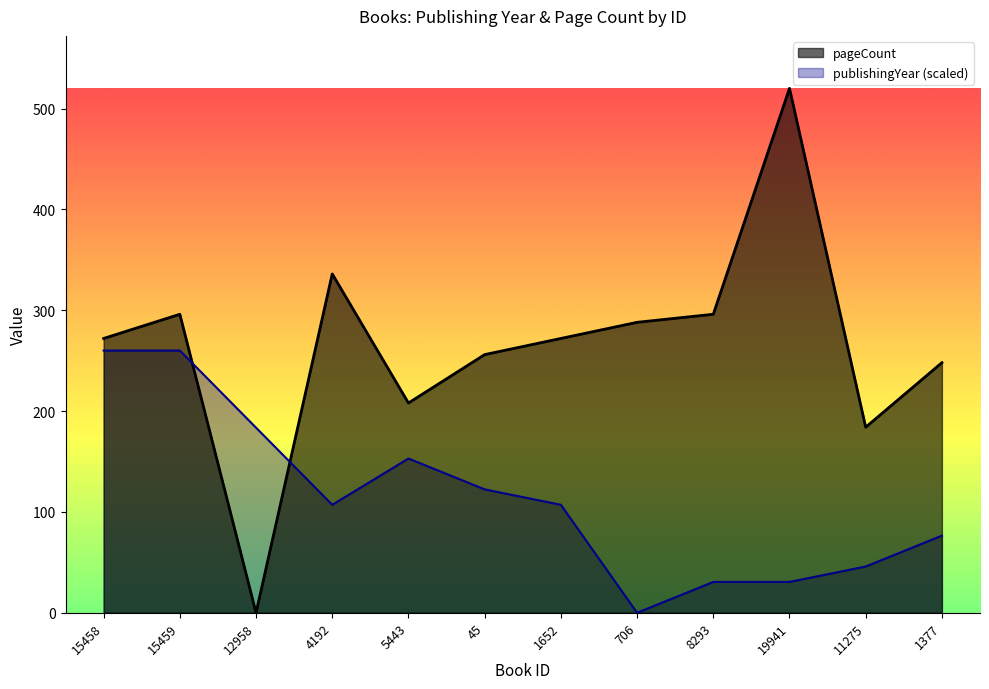

Count the number of data series in this chart.

2